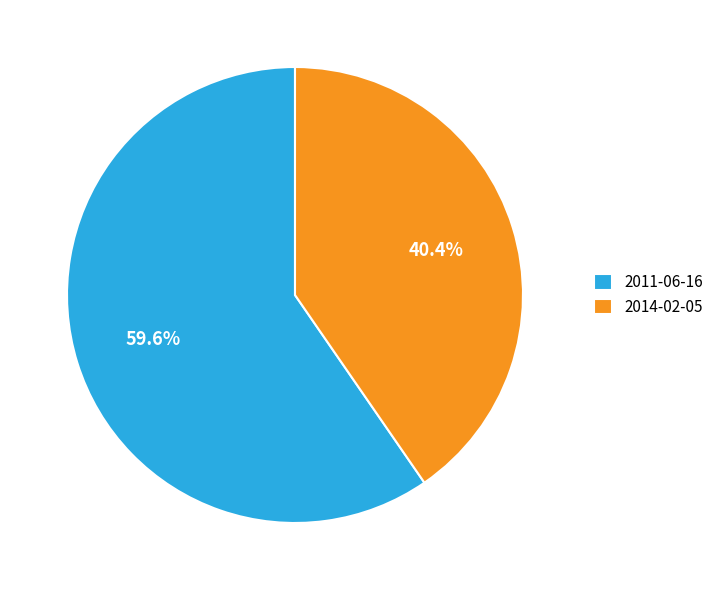

To the nearest percent, what is the combined percentage of 2014-02-05 and 2011-06-16?

100%